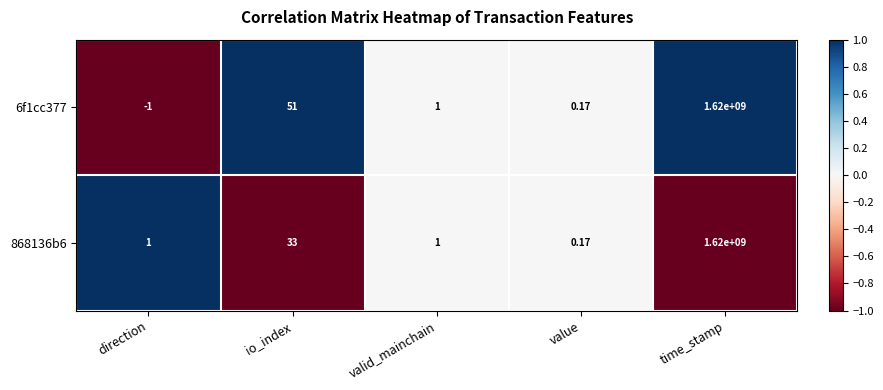

Count the number of data series in this chart.

2